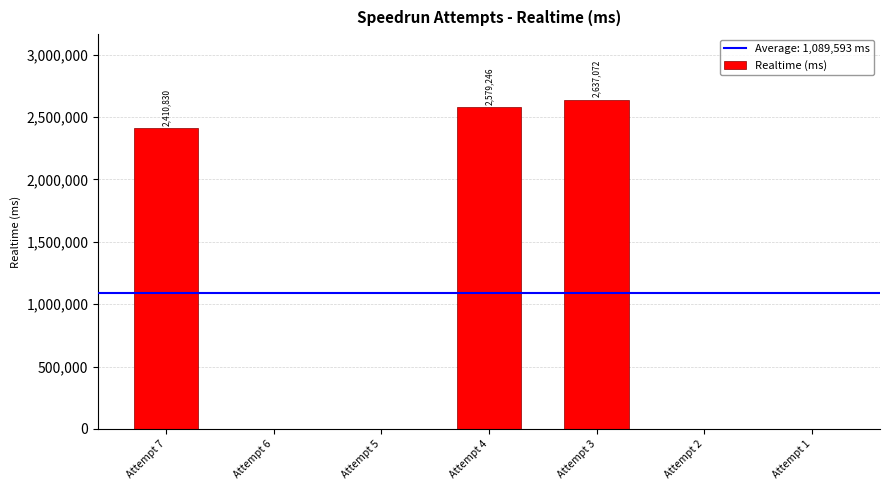

The value at Attempt 4 is 4066013. True or false?

False